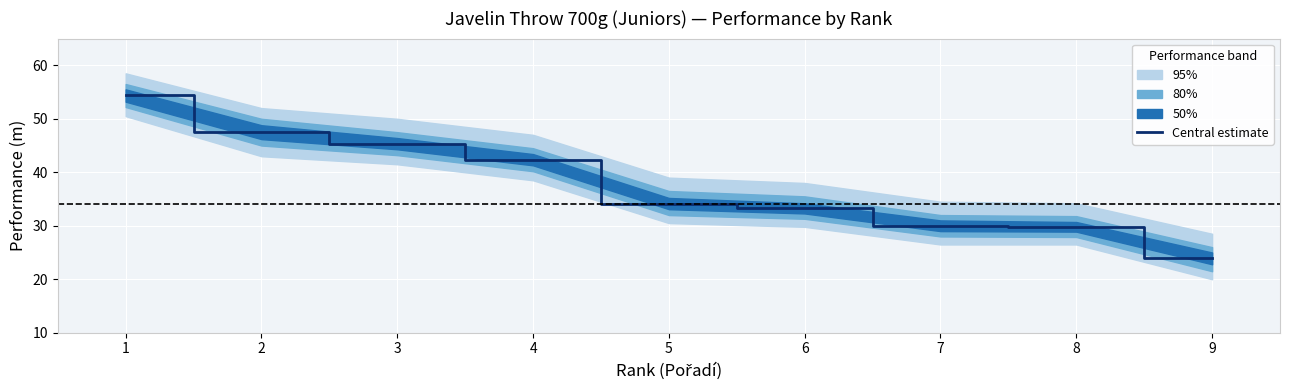

What is the value of the 7th point from the left?

30.0